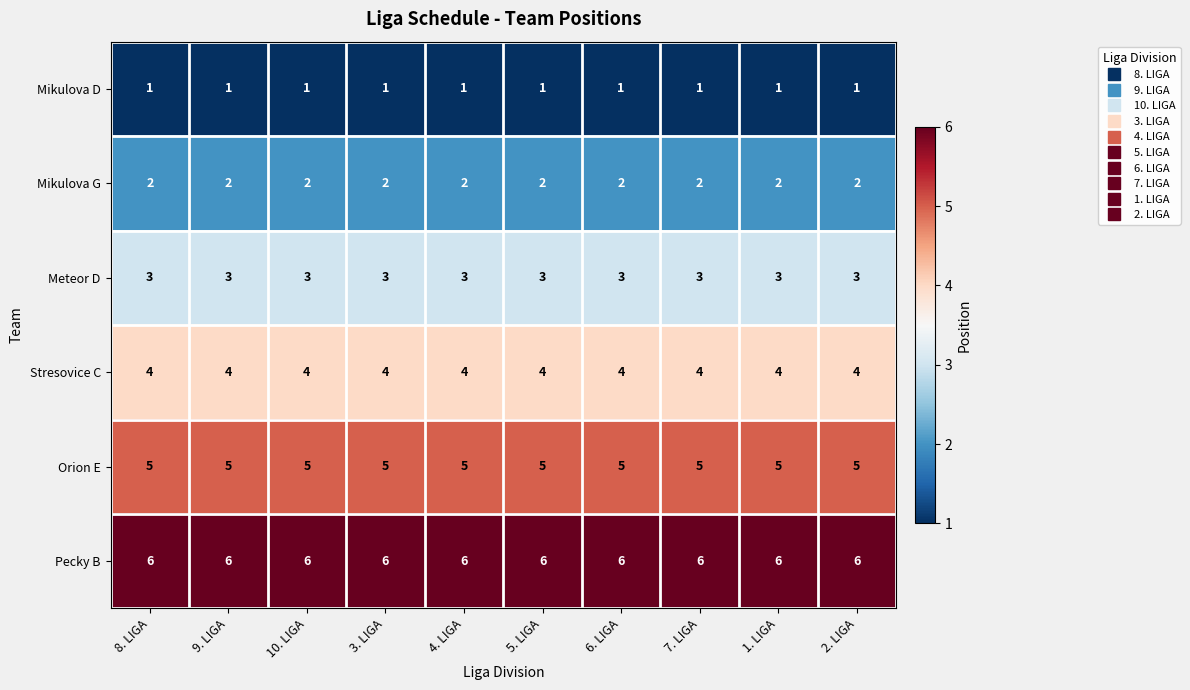

Which series has the largest total across all categories?

Pecky B